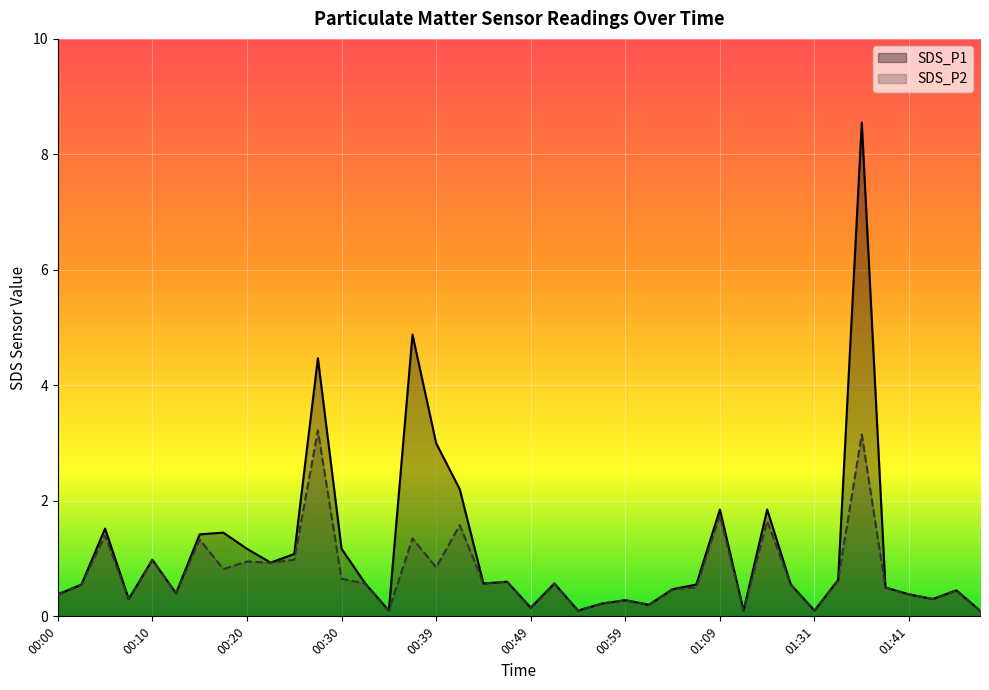

What is the label of the 9th point from the right?

01:29